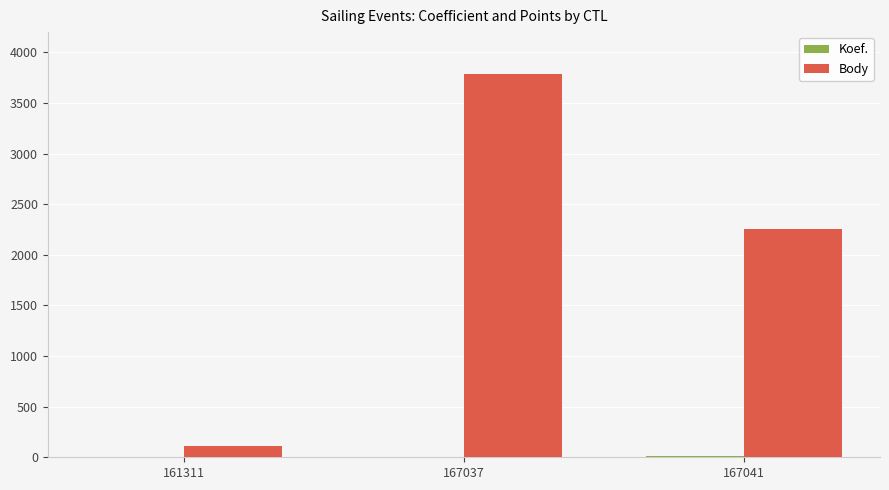

What is the maximum value for Body?

3782